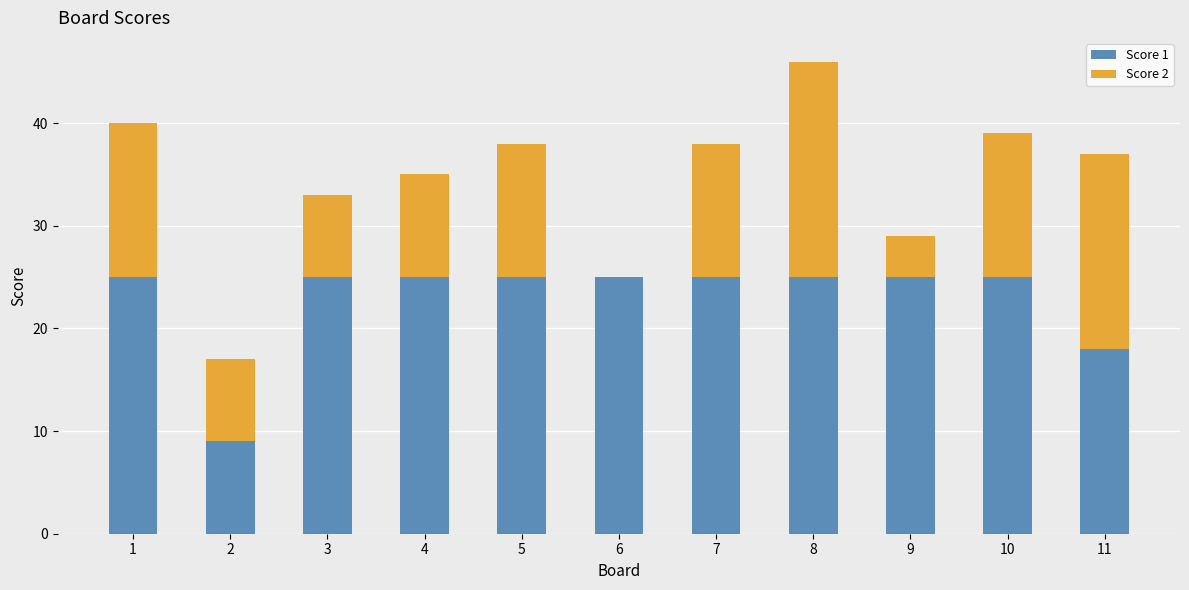

Is it true that Score 1 equals 25 at 8?

True